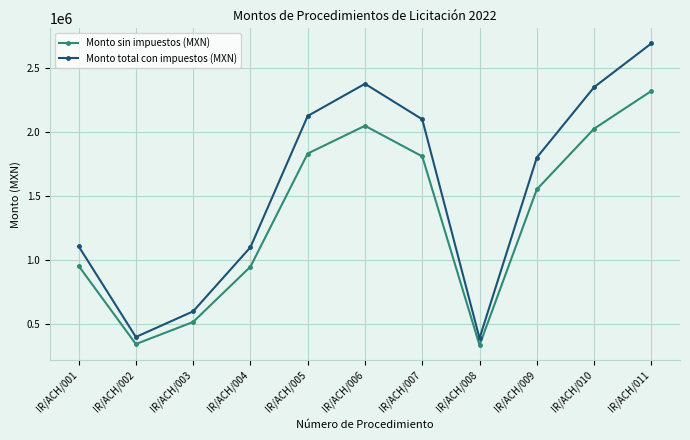

What is the spread (max minus min) of values at IR/ACH/001?

152873.6